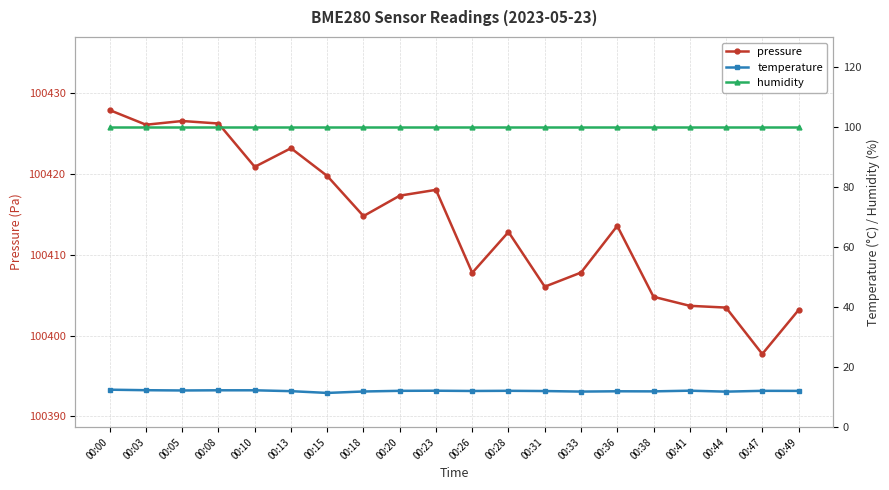

How many lines are shown in the chart?

3